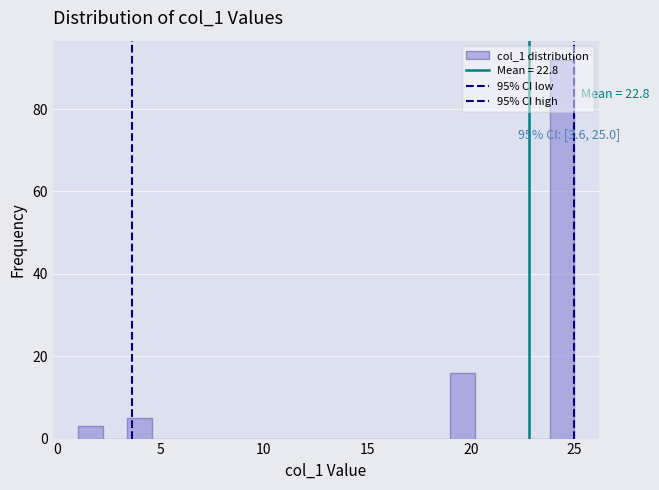

Read against the x-axis, roughly where is the centre of the tallest bar?

24.5